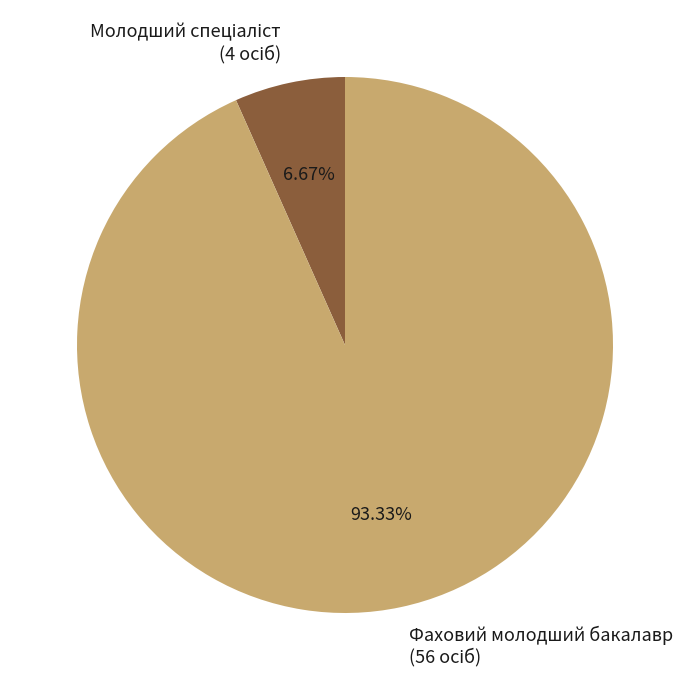

What is the largest slice in the pie chart?

Фаховий молодший бакалавр